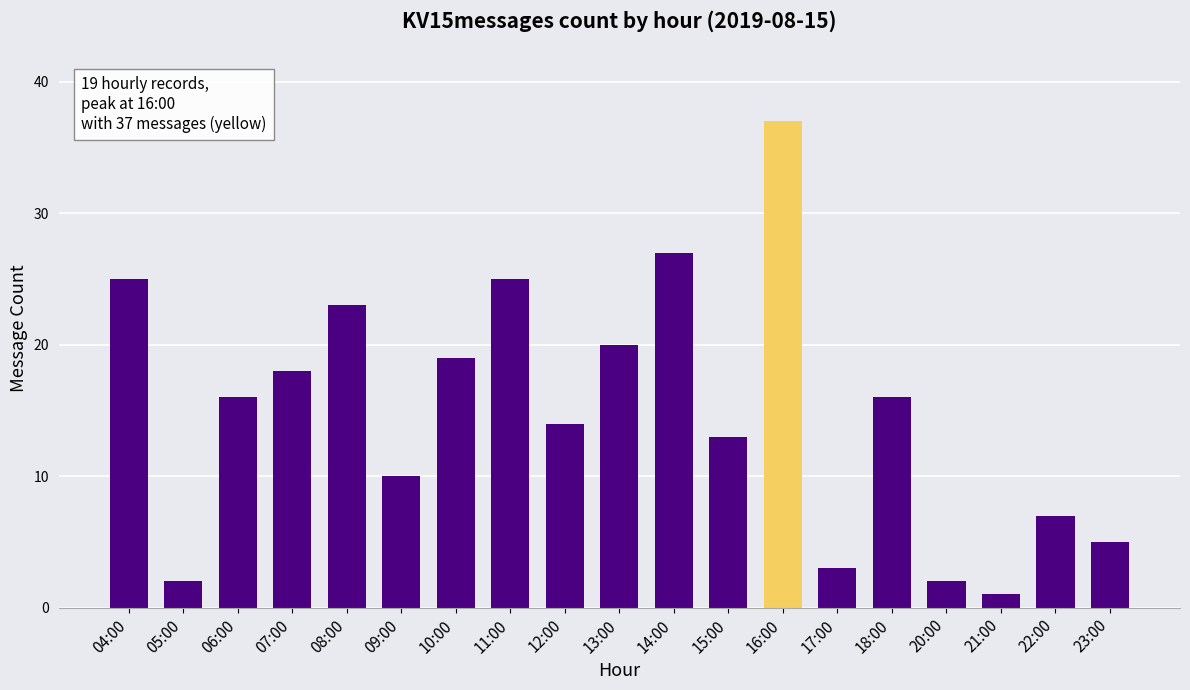

What is the difference between the maximum and minimum values?

36